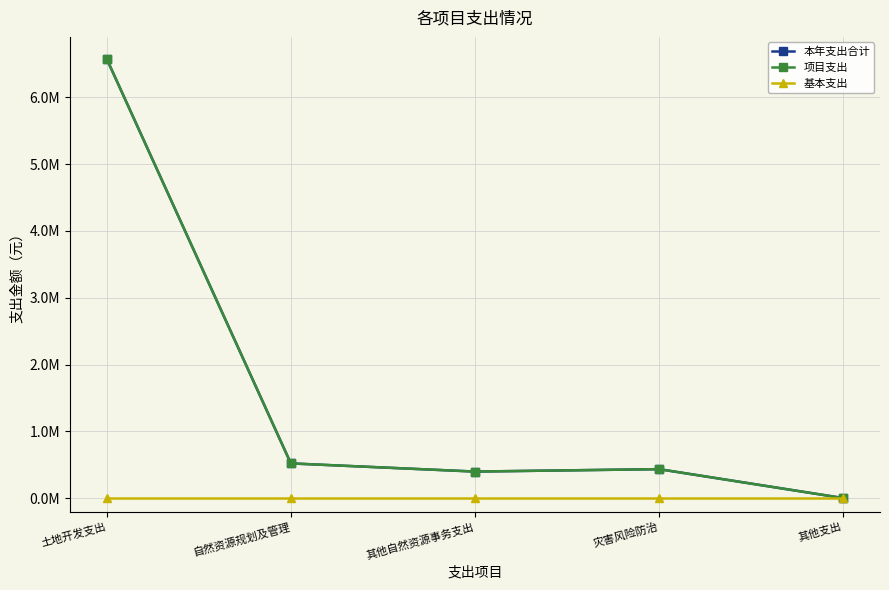

What position from the left is 自然资源规划及管理?

2